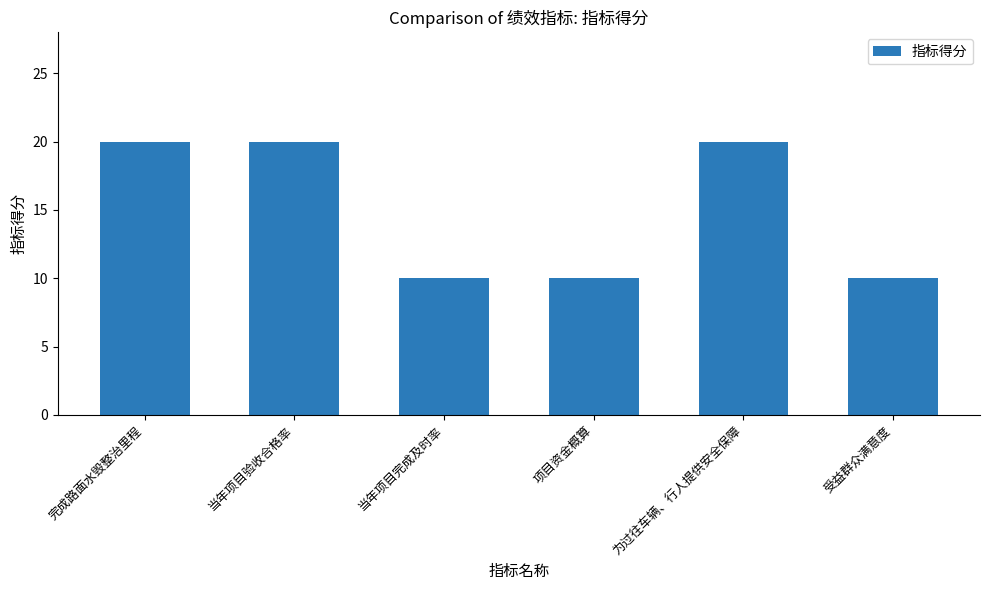

What is the sum of the values at 项目资金概算 and 当年项目验收合格率?

30